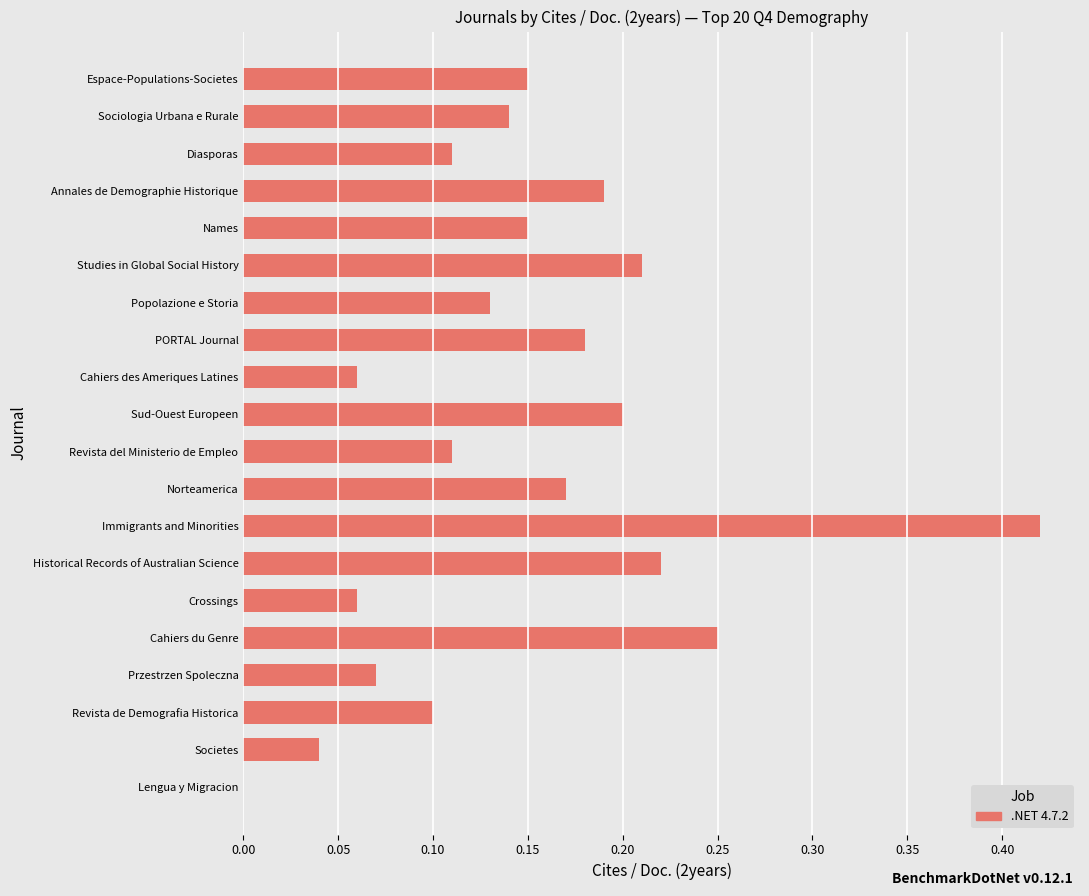

What is the sum of all values?

3.0